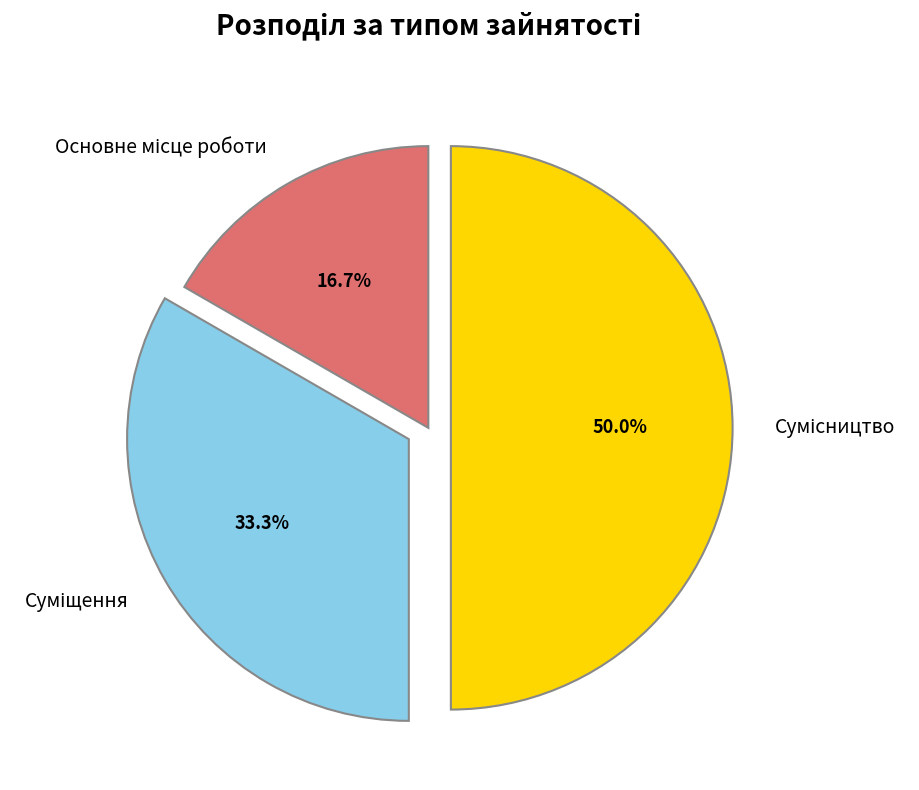

To the nearest percent, what portion does Суміщення represent?

33%